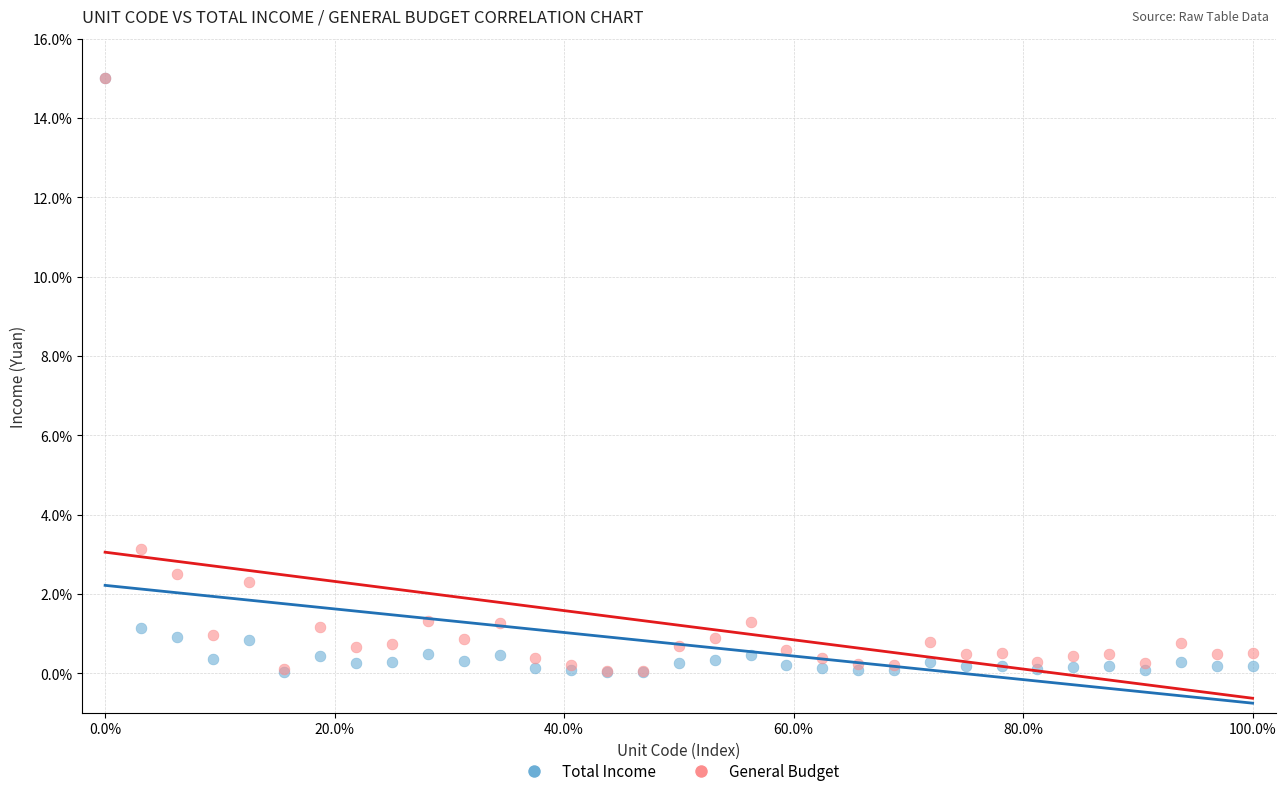

In the Total Income series, what Y value is closest to 7?

1.1